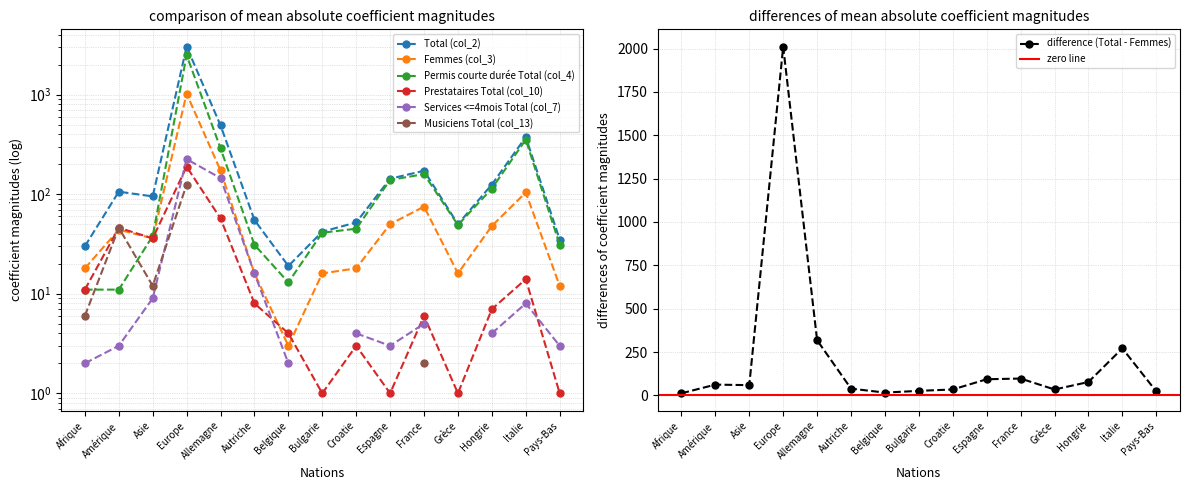

Is it true that Total (col_2) equals 40 at Afrique?

False